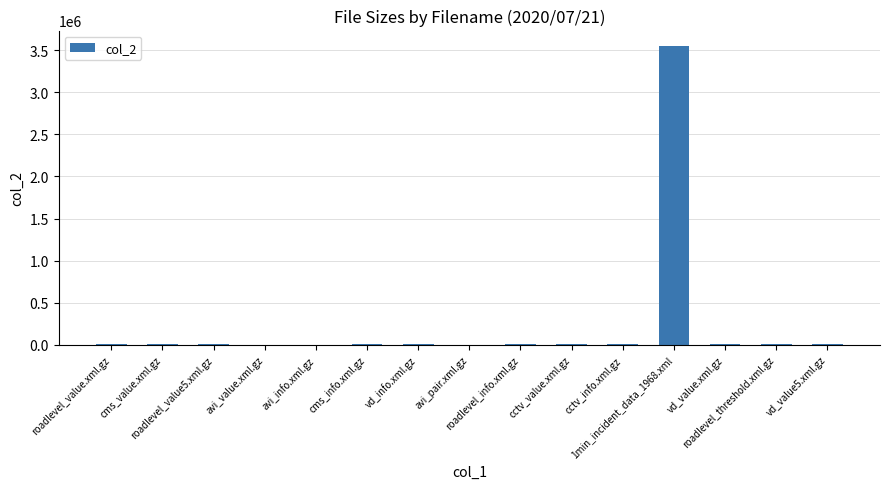

How many series are shown in this chart?

1